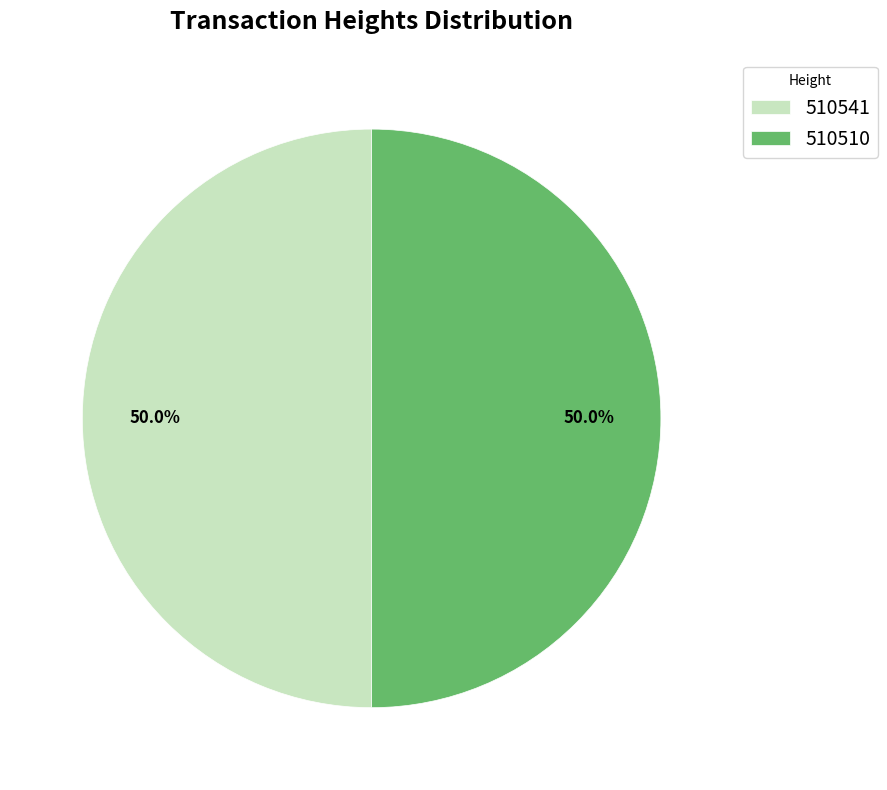

What percentage is the 510541 slice, to the nearest percent?

50%